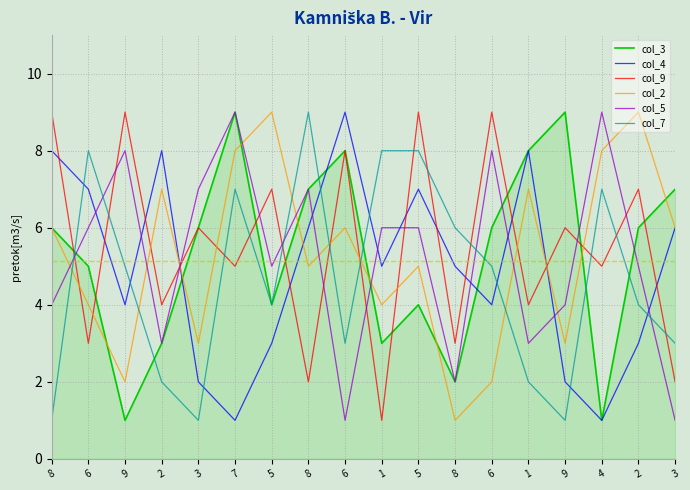

Reading left to right, what are all the values shown in this chart?

col_3: 6	5	1	3	6	9	4	7	8	3	4	2	6	8	9	1	6	7
col_4: 8	7	4	8	2	1	3	6	9	5	7	5	4	8	2	1	3	6
col_9: 9	3	9	4	6	5	7	2	8	1	9	3	9	4	6	5	7	2
col_2: 6	4	2	7	3	8	9	5	6	4	5	1	2	7	3	8	9	6
col_5: 4	6	8	3	7	9	5	7	1	6	6	2	8	3	4	9	5	1
col_7: 1	8	5	2	1	7	4	9	3	8	8	6	5	2	1	7	4	3